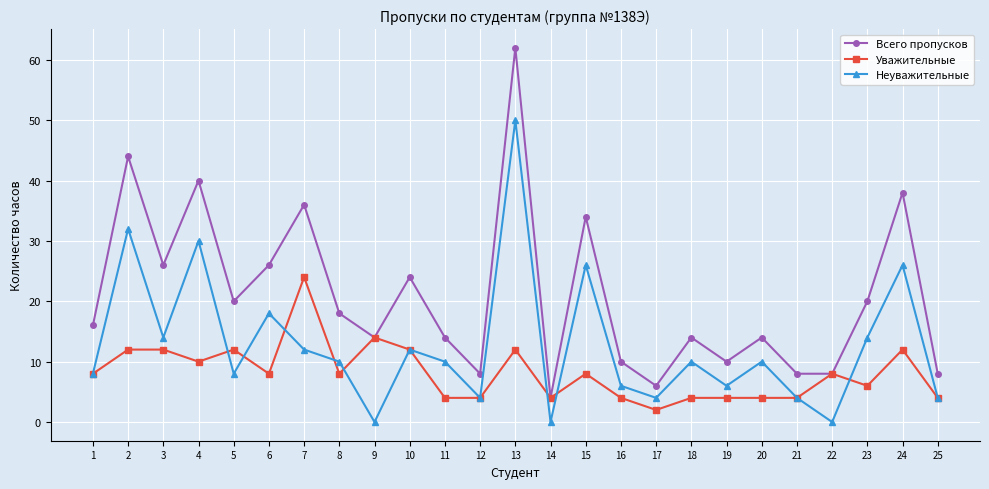

The Неуважительные series shows -25 at 22. True or false?

False